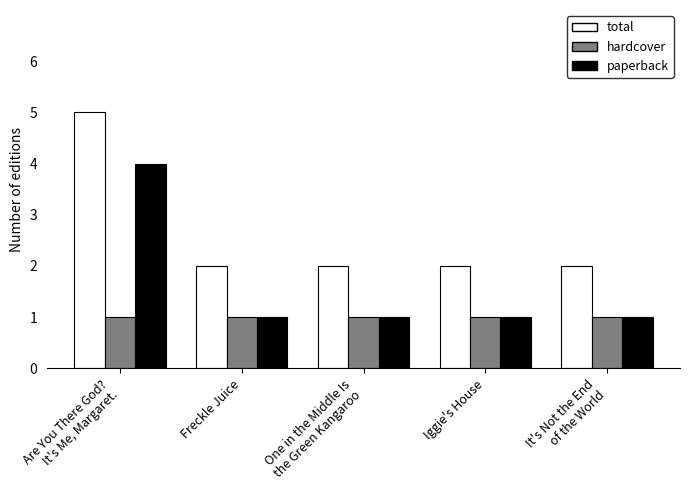

The hardcover series shows 0 at Are You There God?
It's Me, Margaret.. True or false?

False